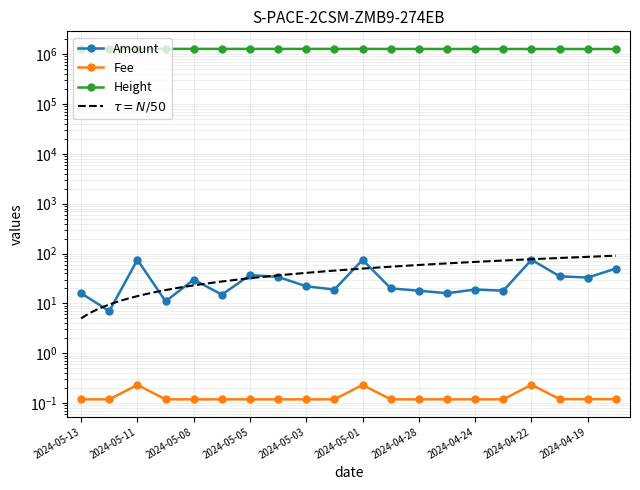

Rank the series at 2024-05-04 from lowest to highest value.

Fee, Amount, Height